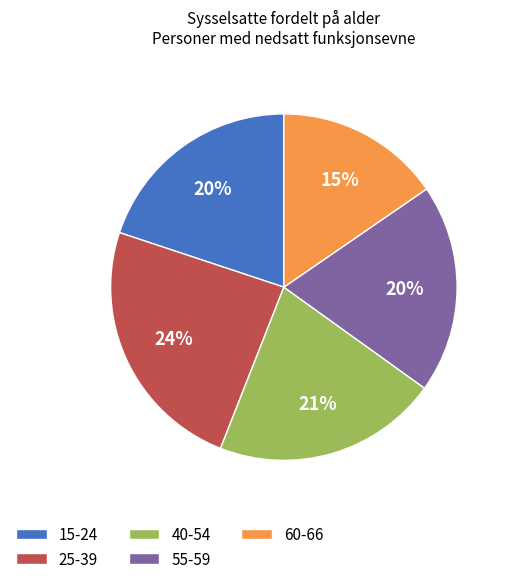

To the nearest percent, what portion does 15-24 represent?

20%